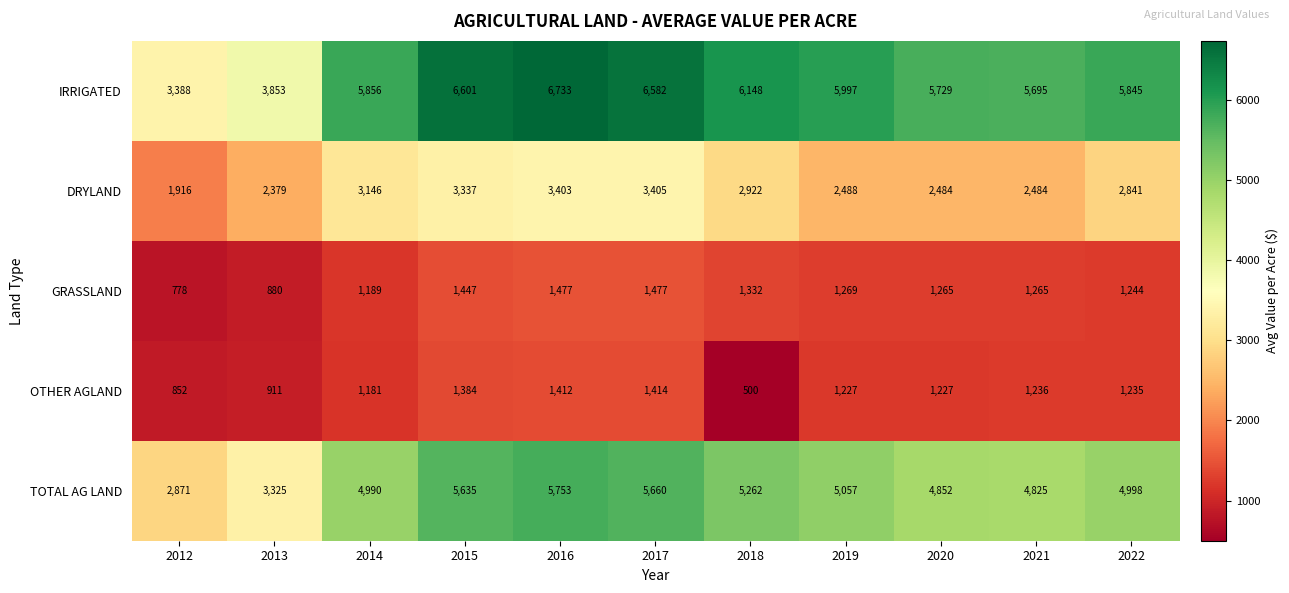

What is the approximate value of TOTAL AG LAND at 2020, to the nearest 100?

4900